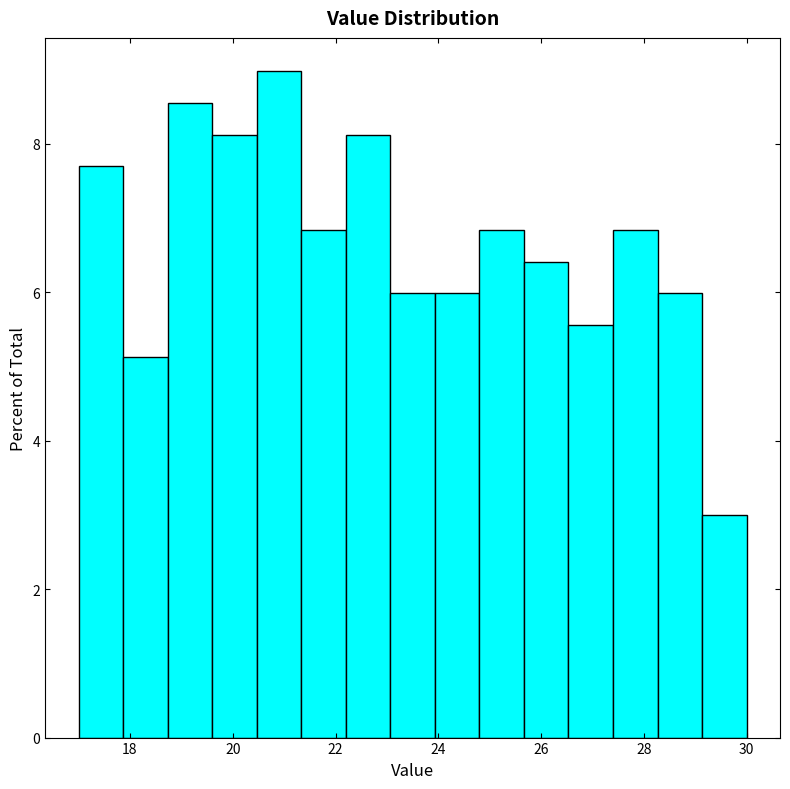

Which range on the x-axis has the tallest bar?

20.4 to 21.4